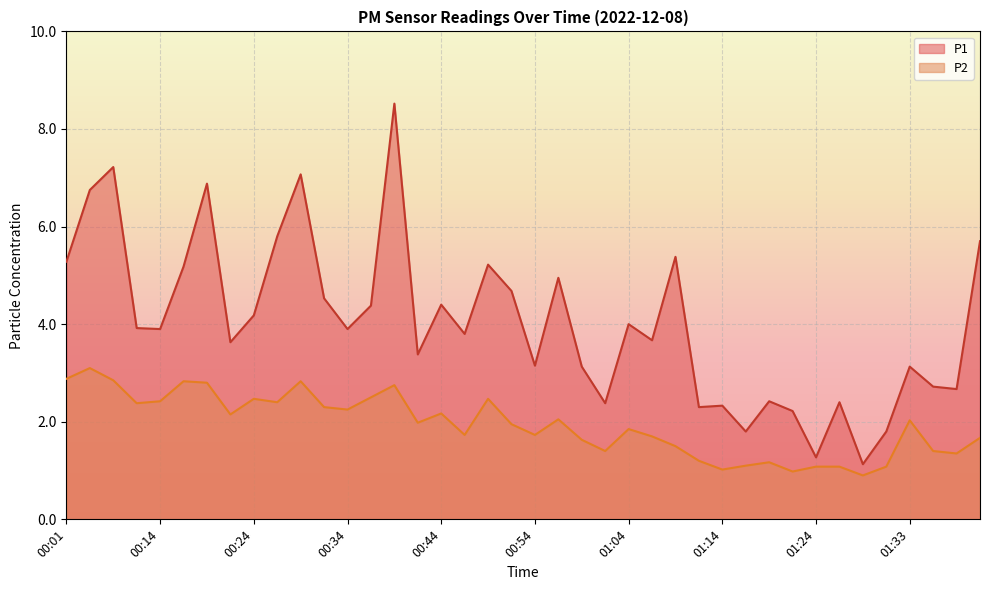

Is it true that P2 equals 1.9 at 01:31?

False